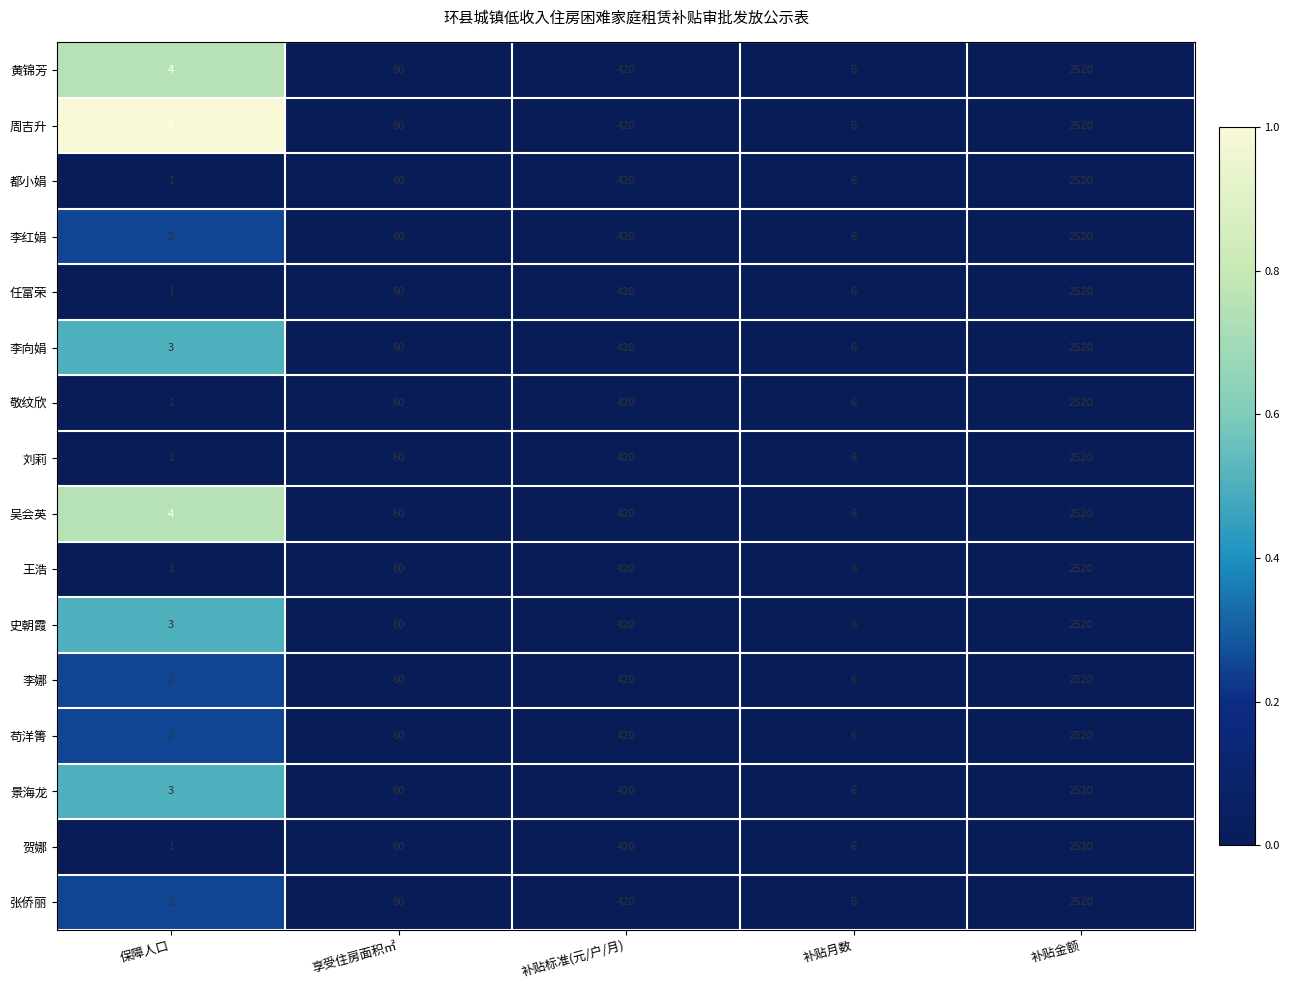

True or false: 都小娟 has a value of 60 at 享受住房面积㎡.

True